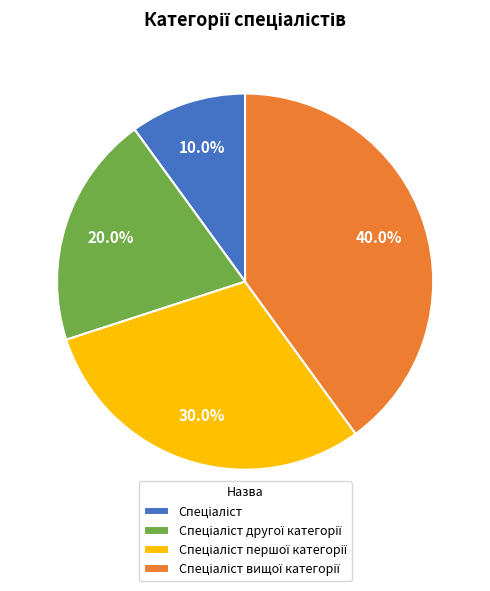

Is there a majority slice in this chart?

No